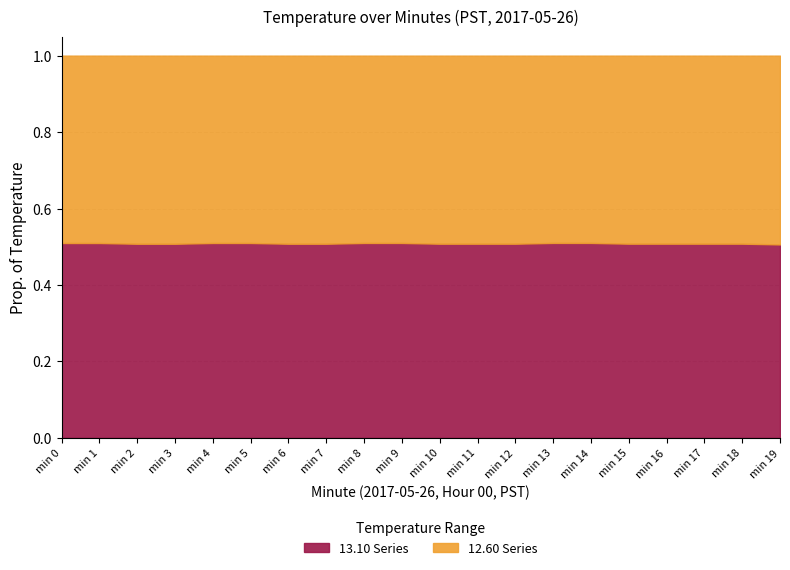

What is the average value of the 12.60 series?

12.4